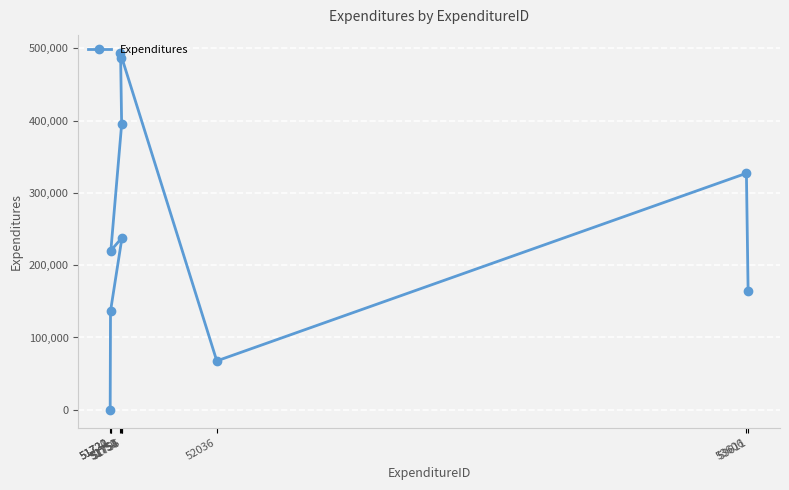

At which label is the value closest to 246916?

51755